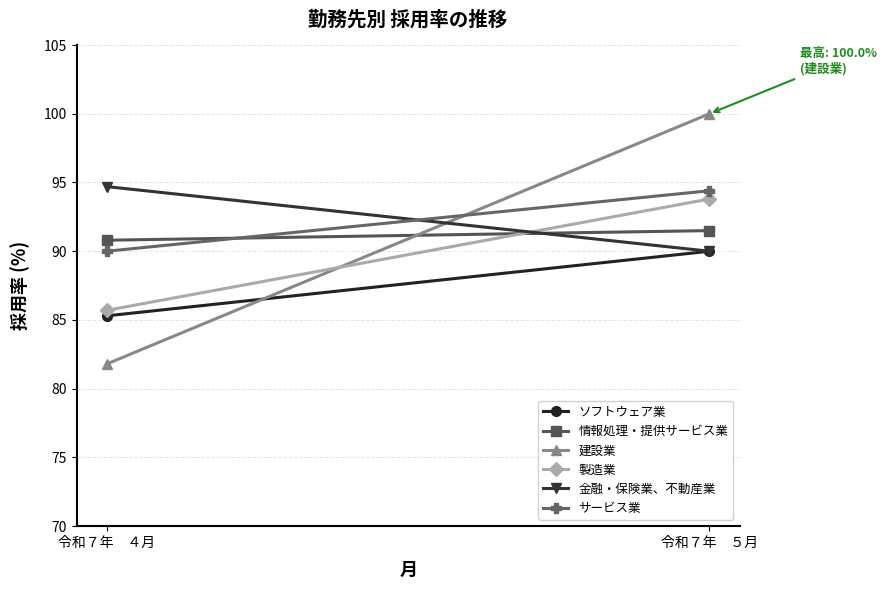

What is the average value of the 金融・保険業、不動産業 series?

92.3